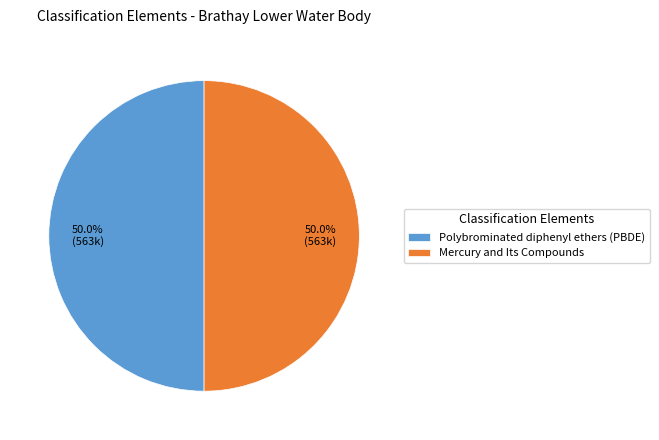

What is the ratio of the value at Mercury and Its Compounds to the value at Polybrominated diphenyl ethers (PBDE)?

1.0